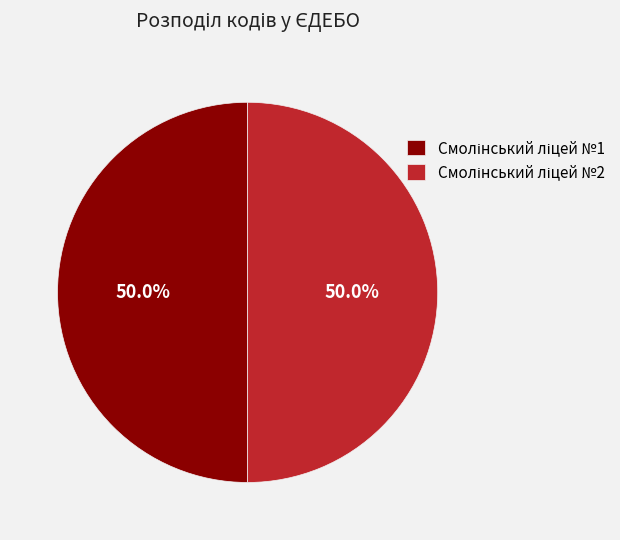

The Смолінський ліцей №2 slice represents 50% of the pie. True or false?

True